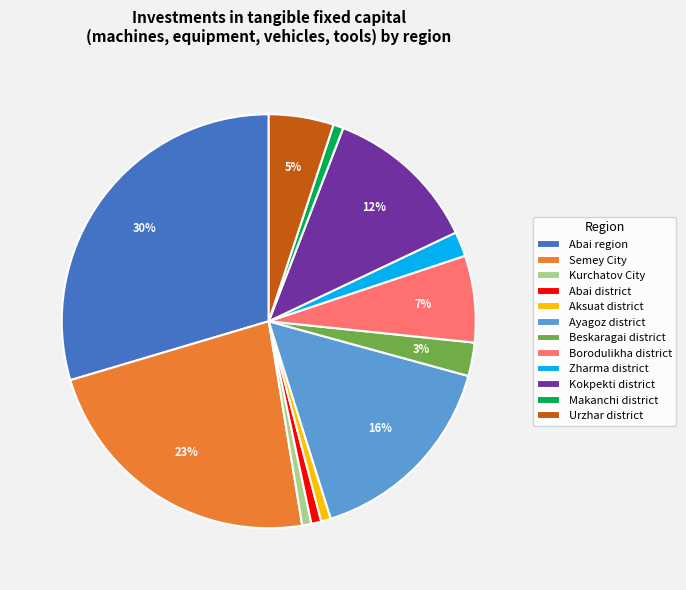

Approximately how many times larger is the value at Kokpekti district compared to Abai region?

0.4